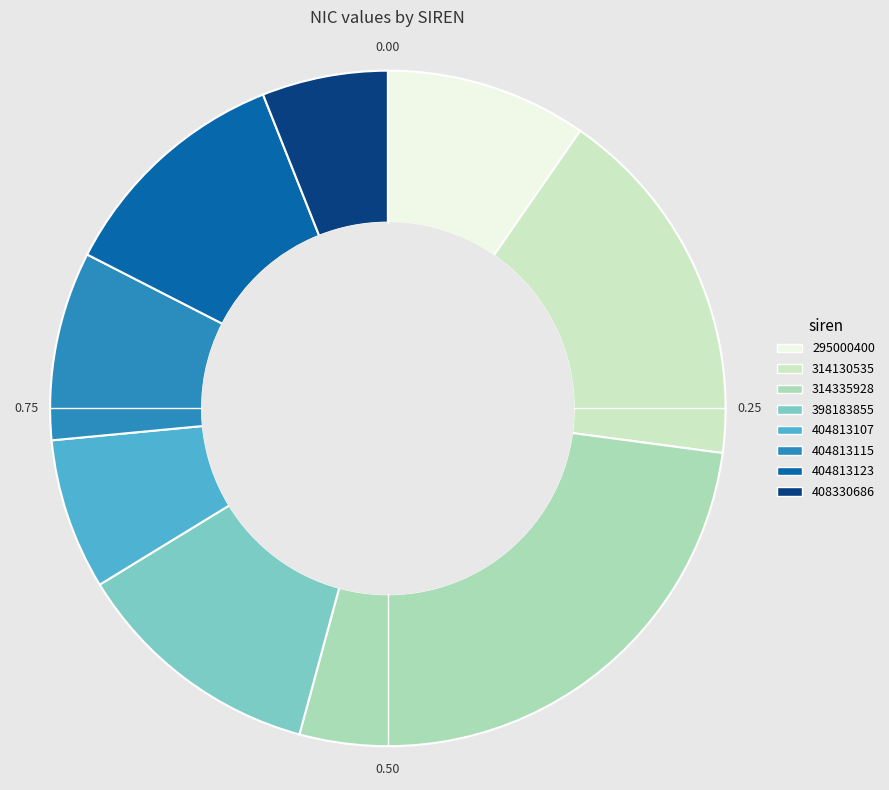

Rank the categories by value from lowest to highest.

408330686, 404813107, 404813115, 295000400, 404813123, 398183855, 314130535, 314335928